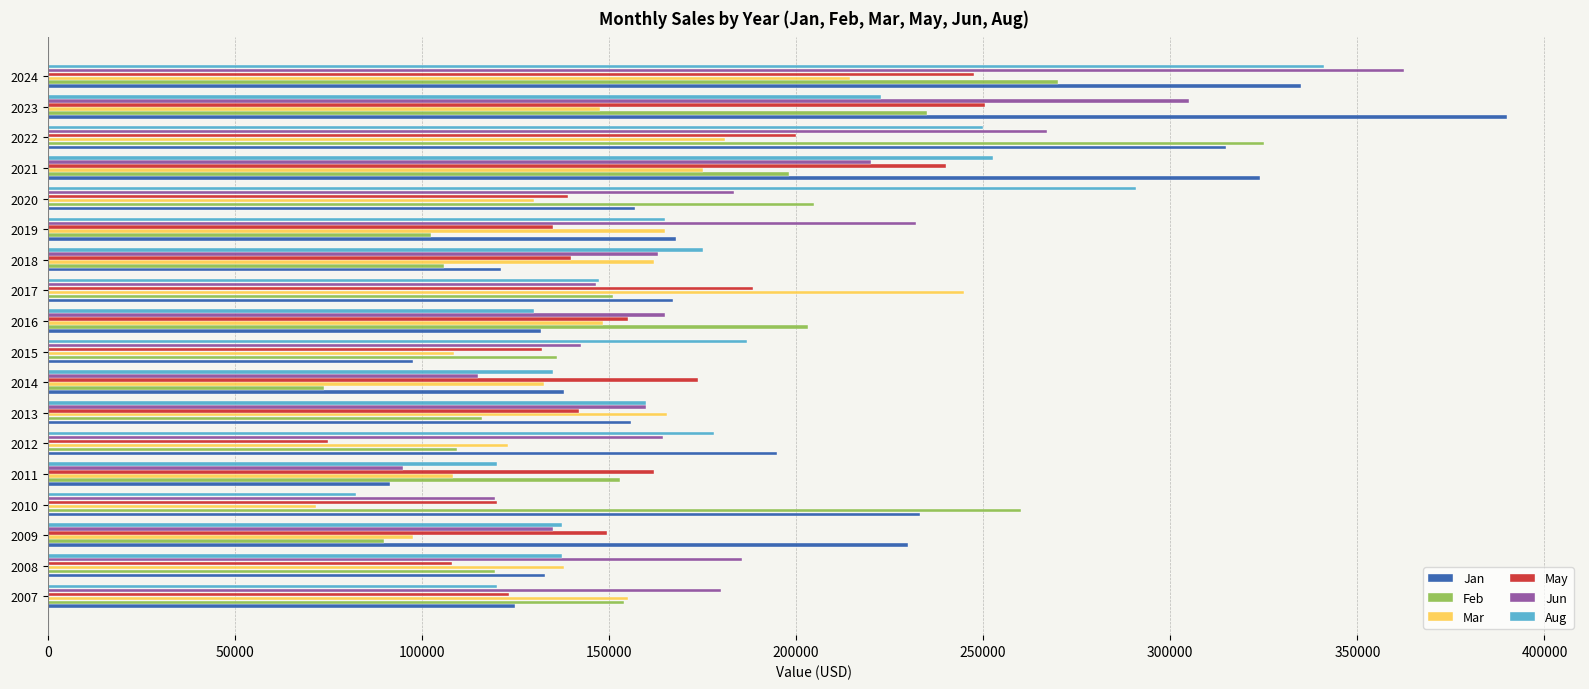

Which category has the highest value across all series?

2023